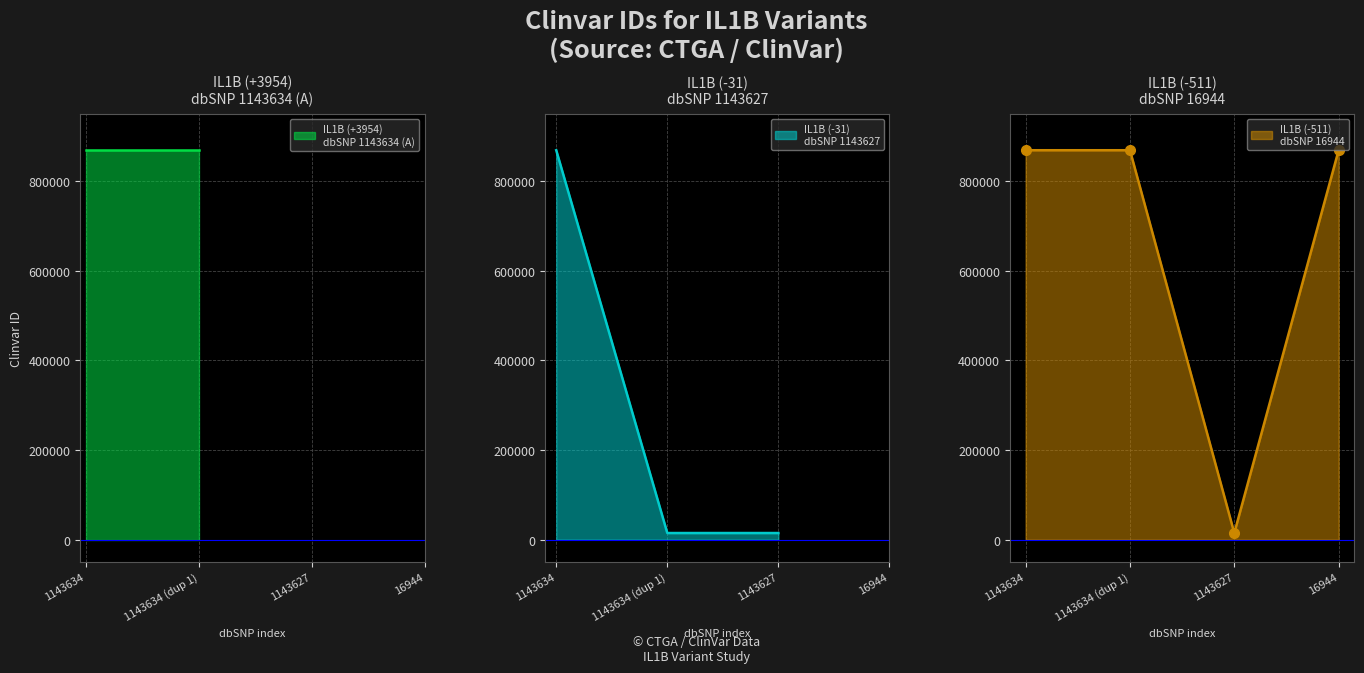

What is the difference between the values at 1143634 (dup 1) and 1143627?

854466